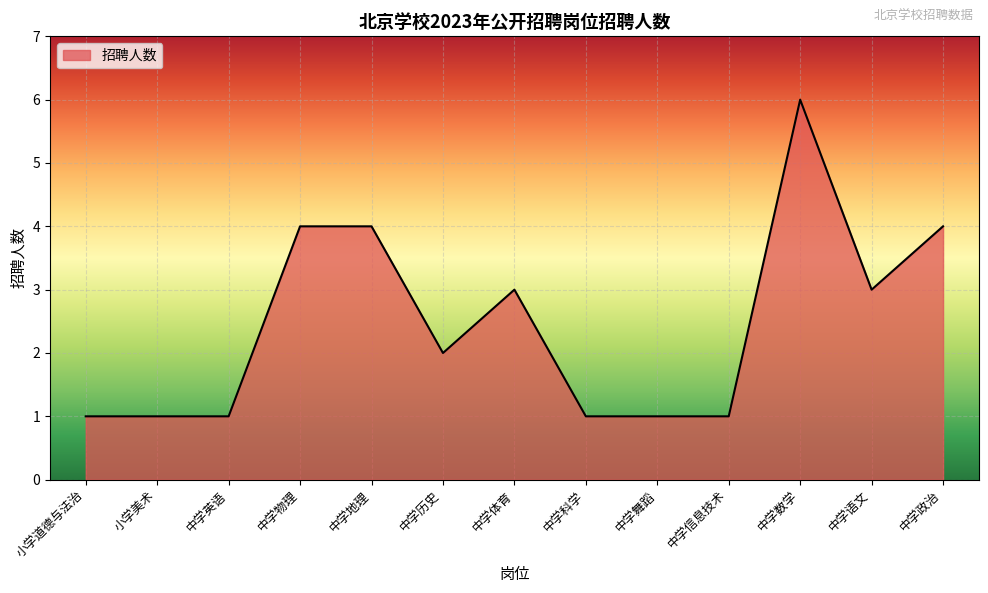

Reading left to right, extract all data points from this chart.

1	1	1	4	4	2	3	1	1	1	6	3	4